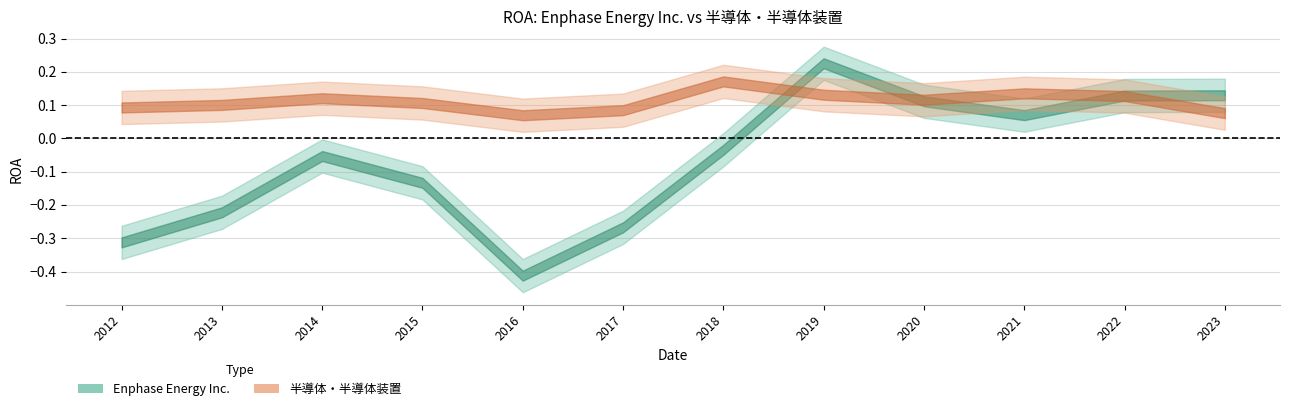

Count the number of categories in the chart.

12